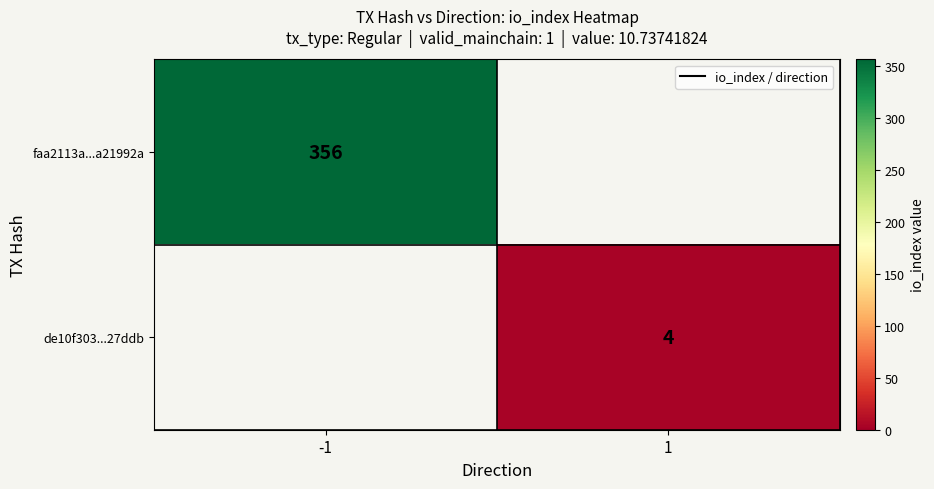

List the labels in order of faa2113a...a21992a value, smallest first.

1, -1